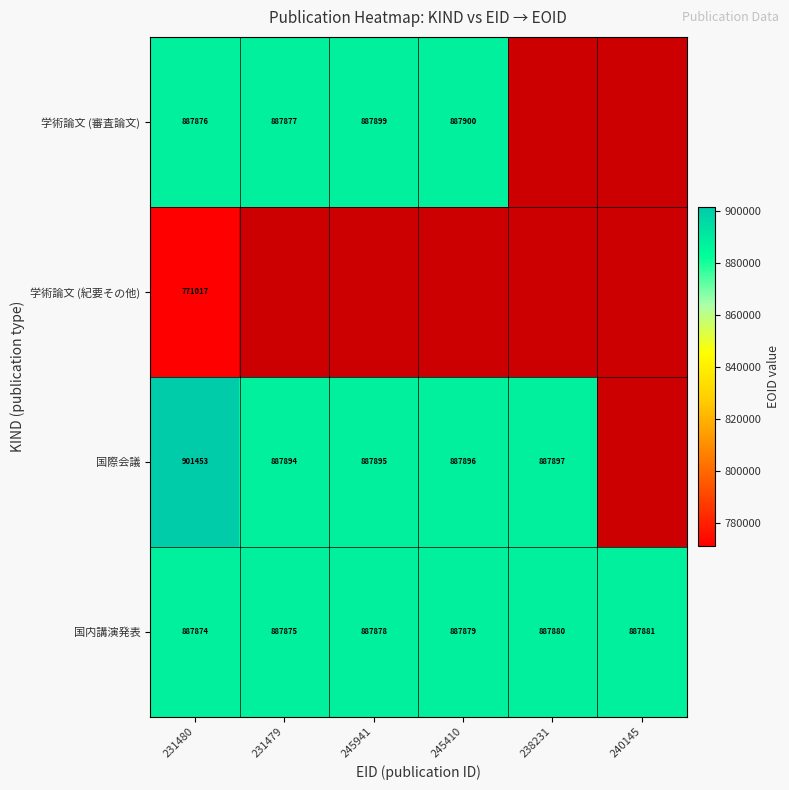

List the labels in order of 国内講演発表 value, smallest first.

231480, 231479, 245941, 245410, 238231, 240145